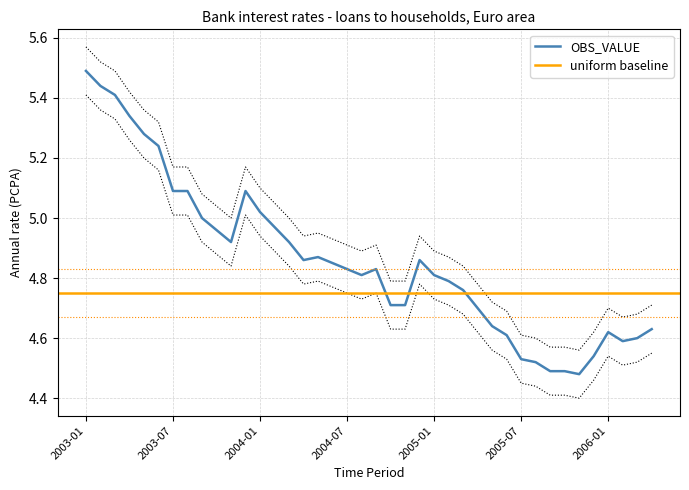

Is it true that OBS_VALUE equals 2.1 at 2003-01?

False